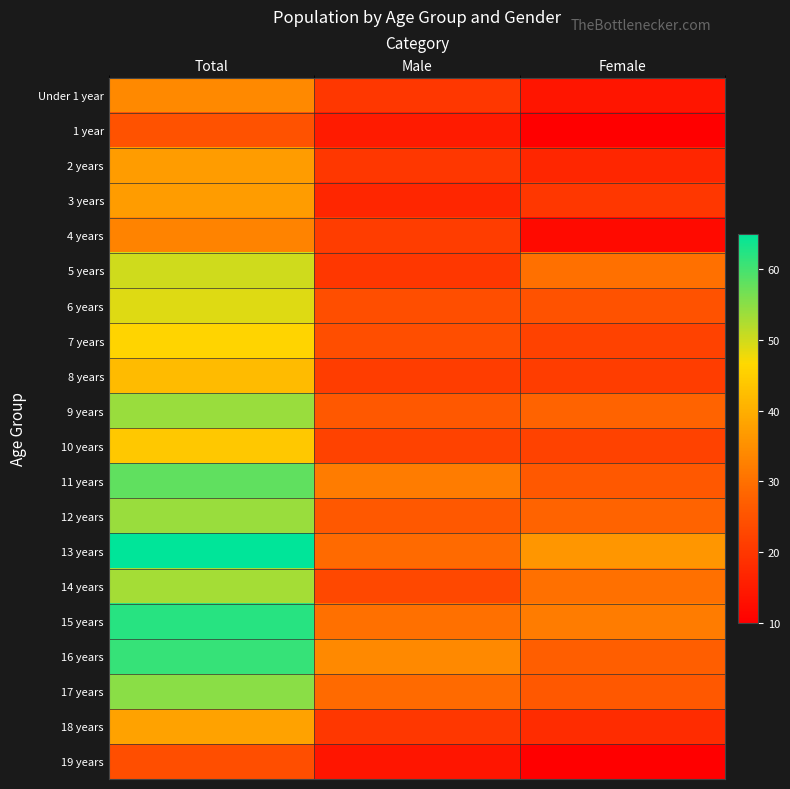

At which category is the sum across all series the highest?

Total